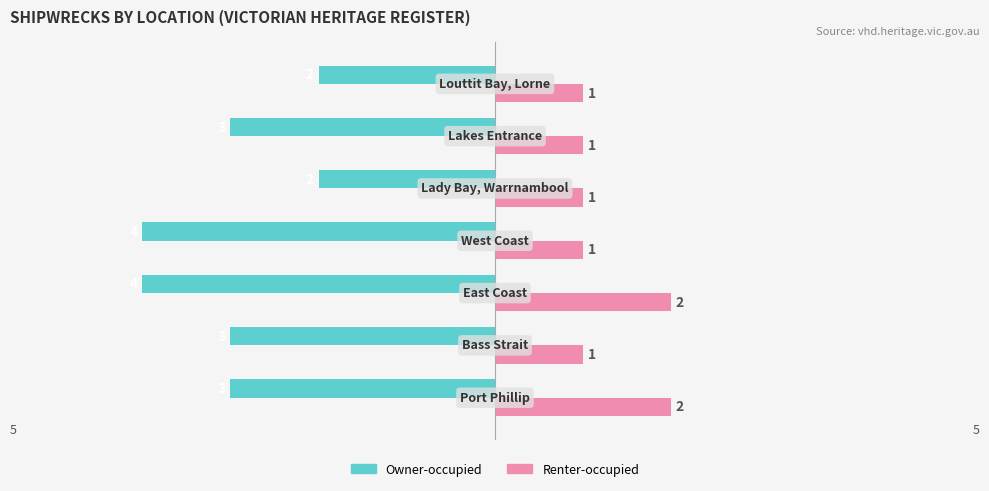

Which series has the widest spread of values?

Owner-occupied